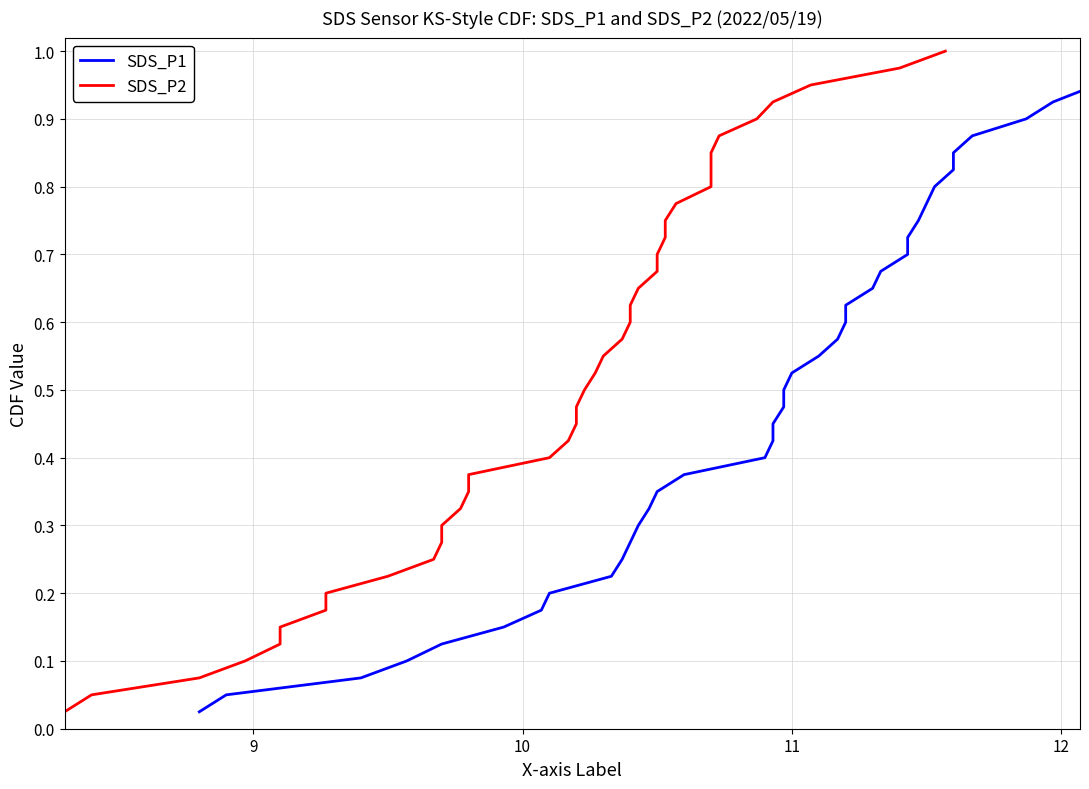

Is it true that SDS_P2 equals 0.3 at 18?

False